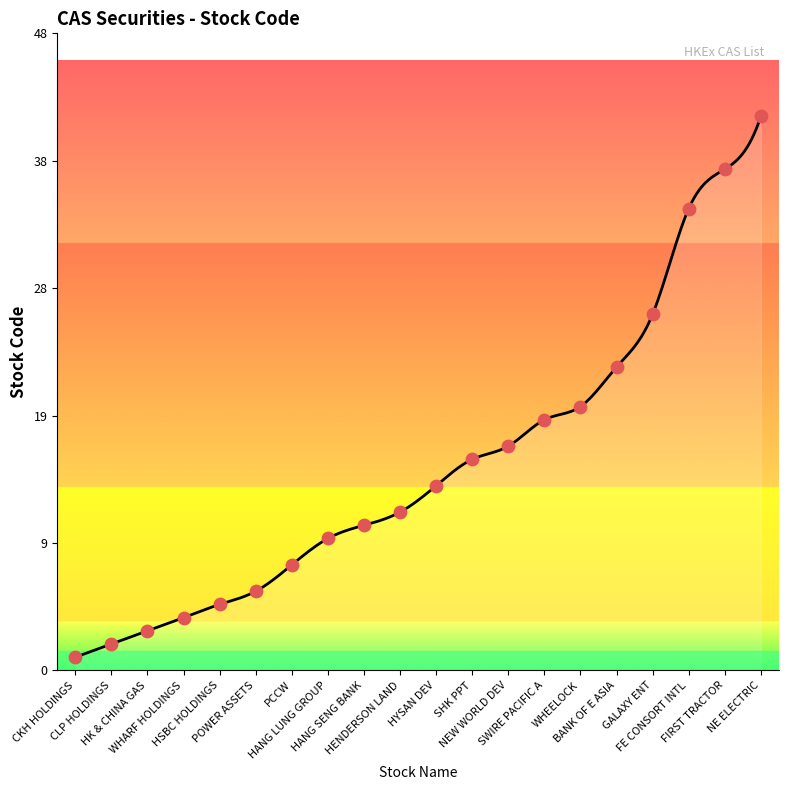

What is the change in value from BANK OF E ASIA to NE ELECTRIC?

+19